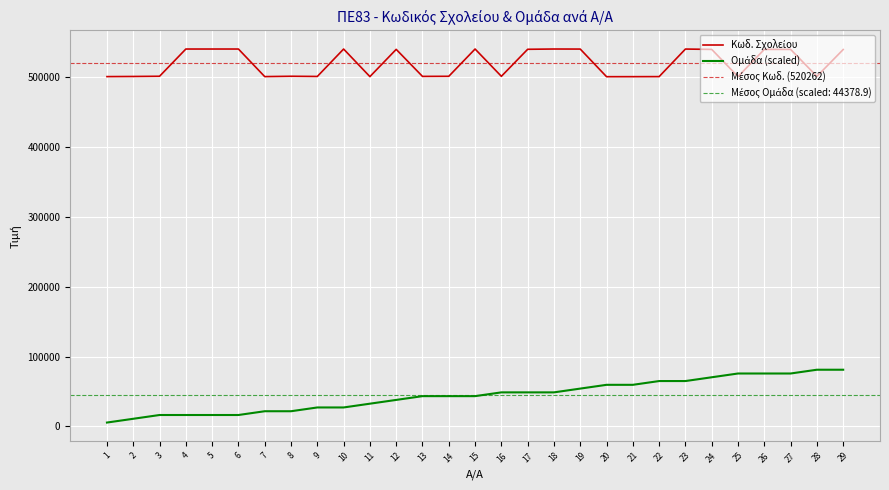

What value does the Ομάδα series have at 9?

27037.5